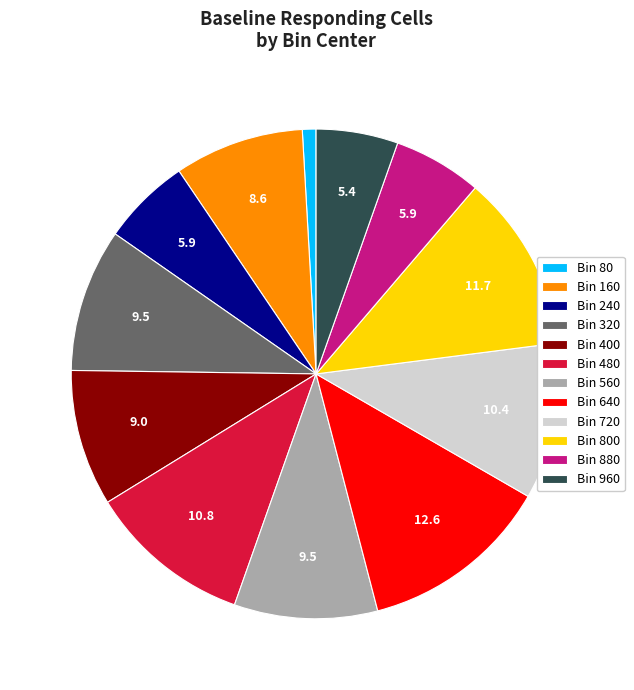

Which has a higher value, Bin 80 or Bin 480?

Bin 480